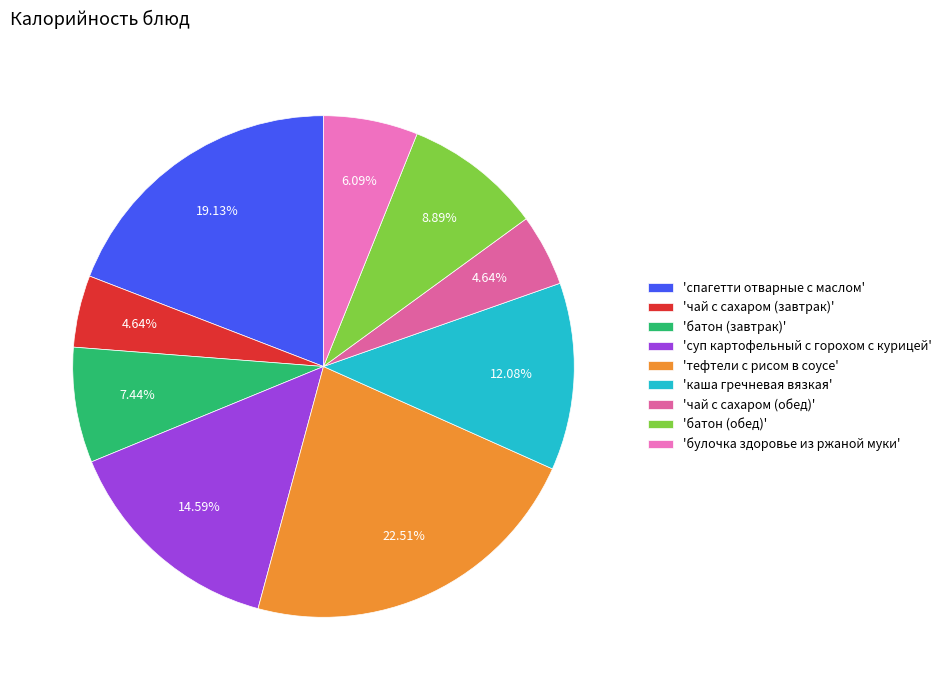

How many segments does this pie chart have?

9